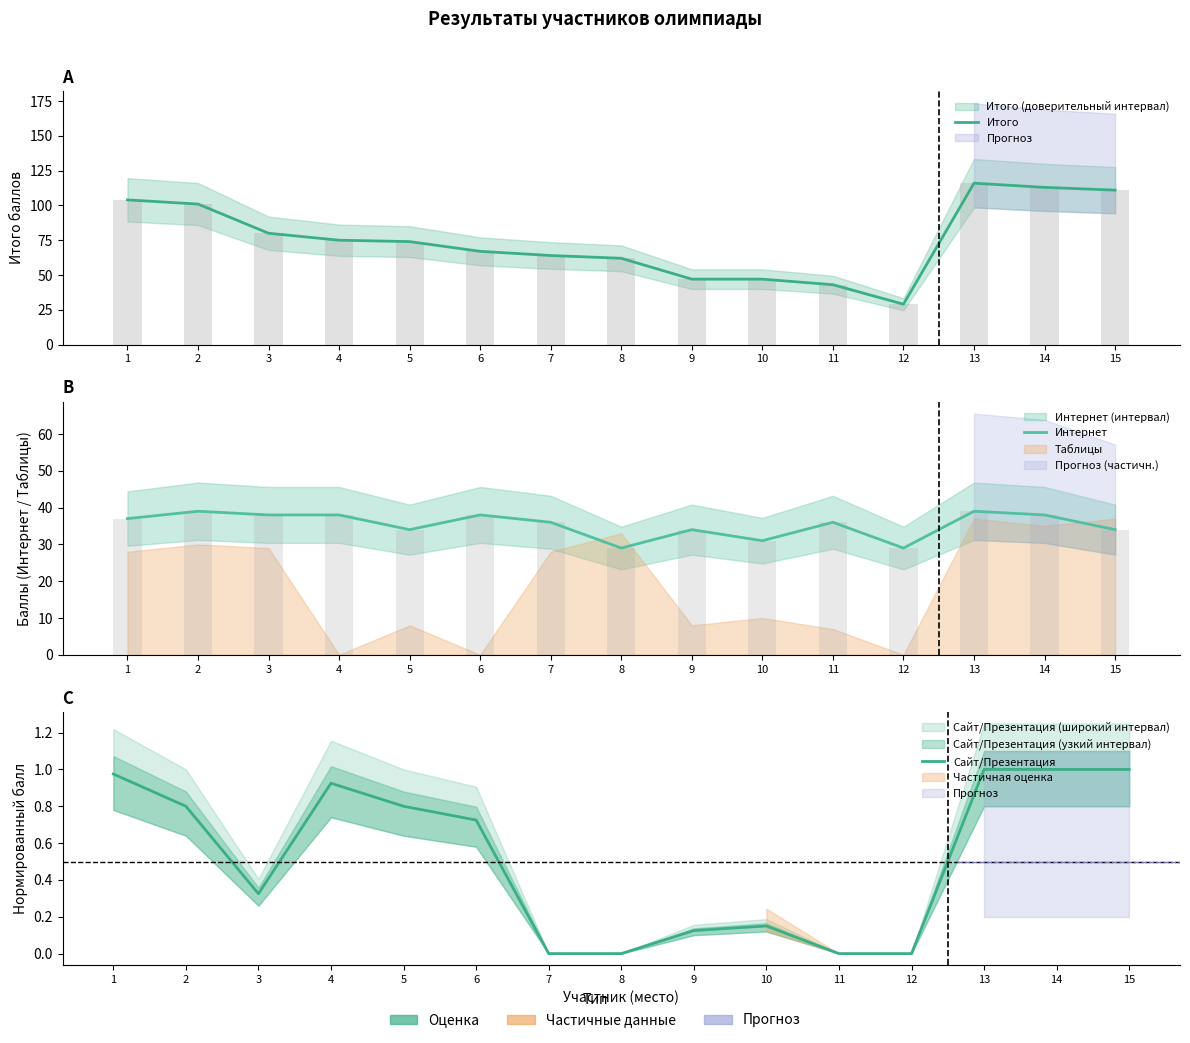

Which series has the largest total across all categories?

Итого